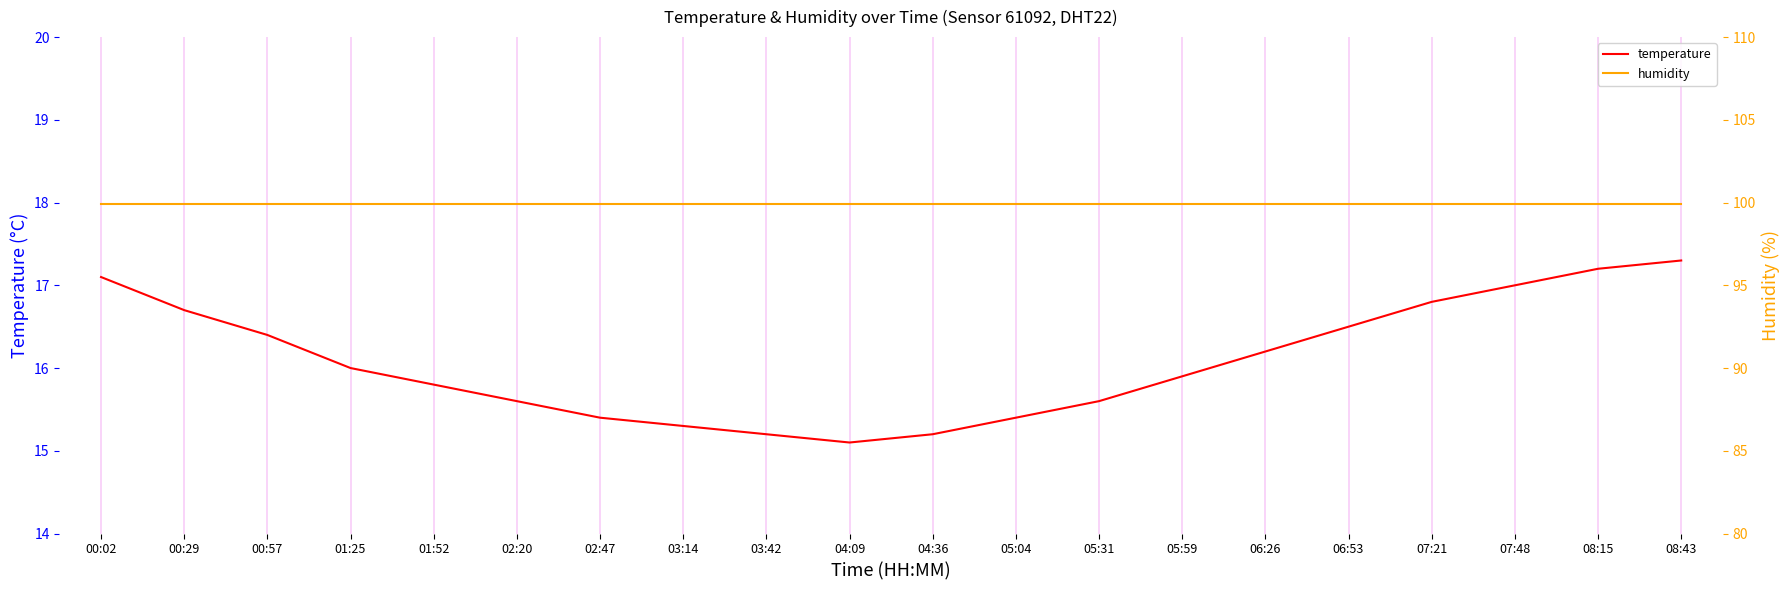

At which label is temperature closest to 16?

01:25